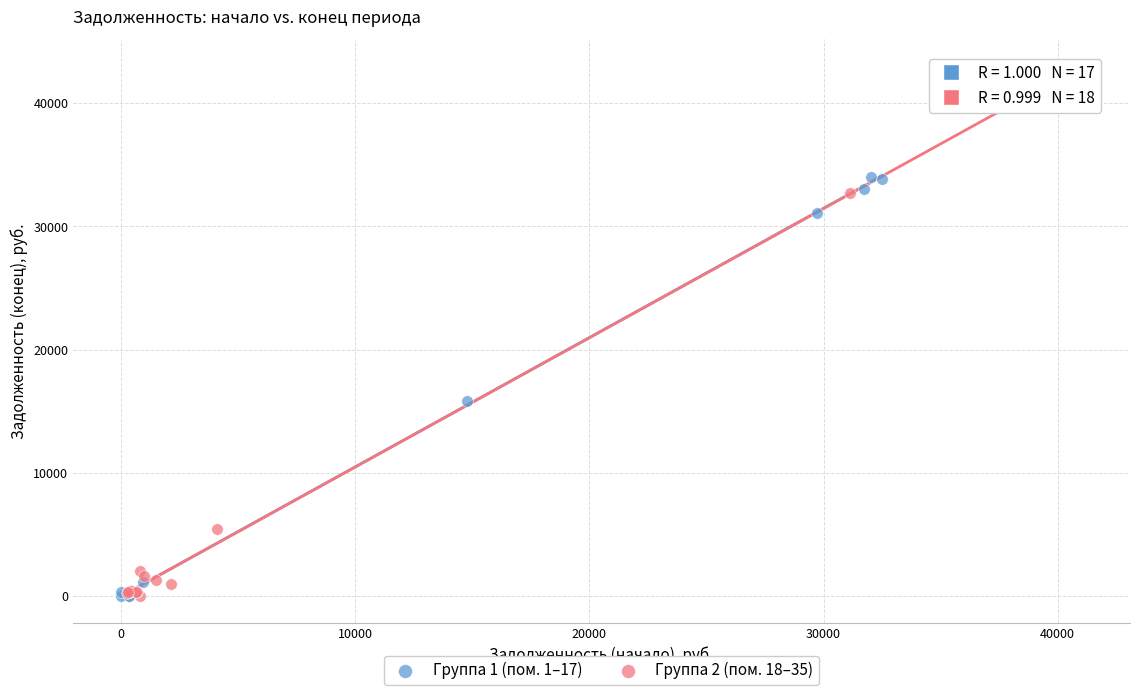

Which series contains the highest Y value?

Группа 2 (пом. 18–35)